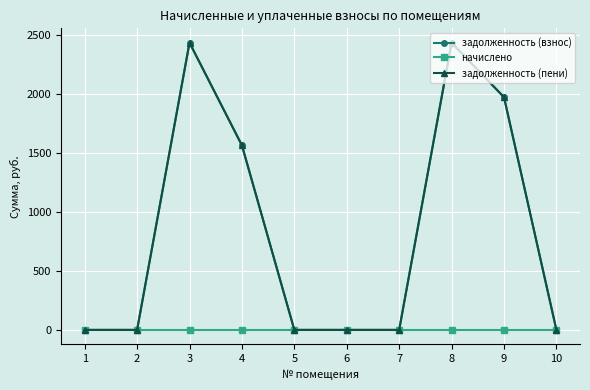

How many lines are shown in the chart?

3